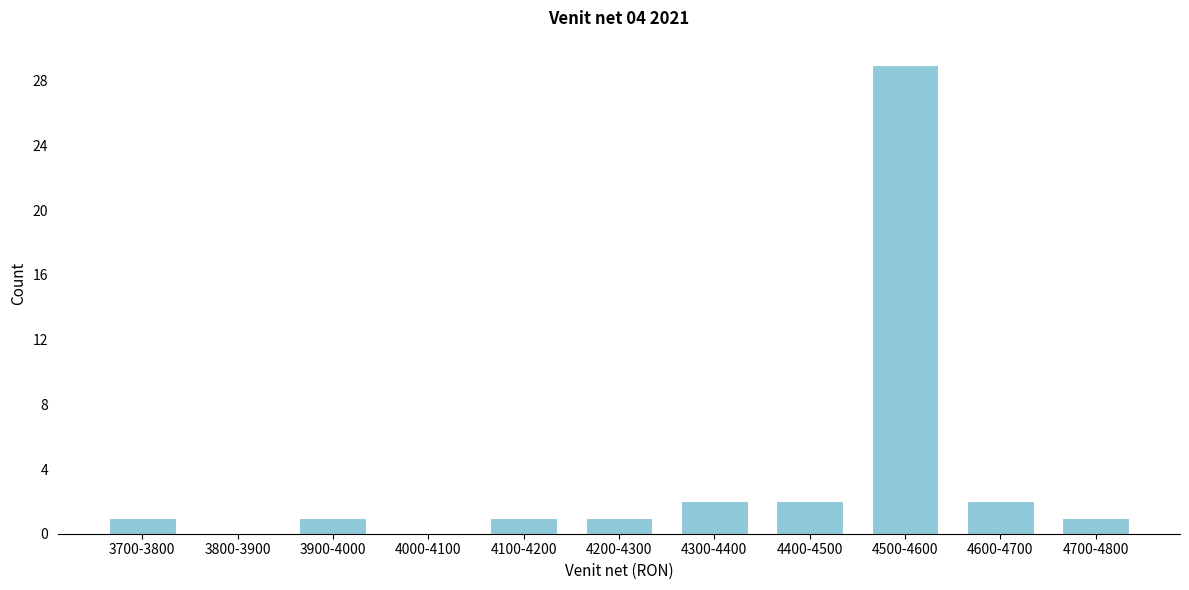

Reading left to right, what are all the values shown in this chart?

3700-3800=1	3800-3900=0	3900-4000=1	4000-4100=0	4100-4200=1	4200-4300=1	4300-4400=2	4400-4500=2	4500-4600=29	4600-4700=2	4700-4800=1